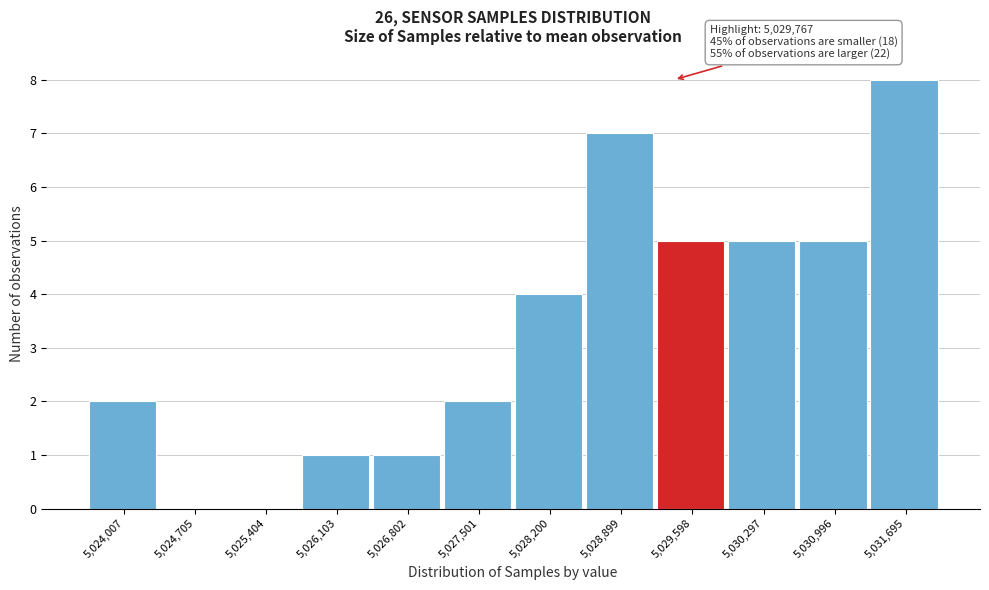

Reading left to right, transcribe all the data shown in this chart.

5,024,007=2	5,024,705=0	5,025,404=0	5,026,103=1	5,026,802=1	5,027,501=2	5,028,200=4	5,028,899=7	5,029,598=5	5,030,297=5	5,030,996=5	5,031,695=8